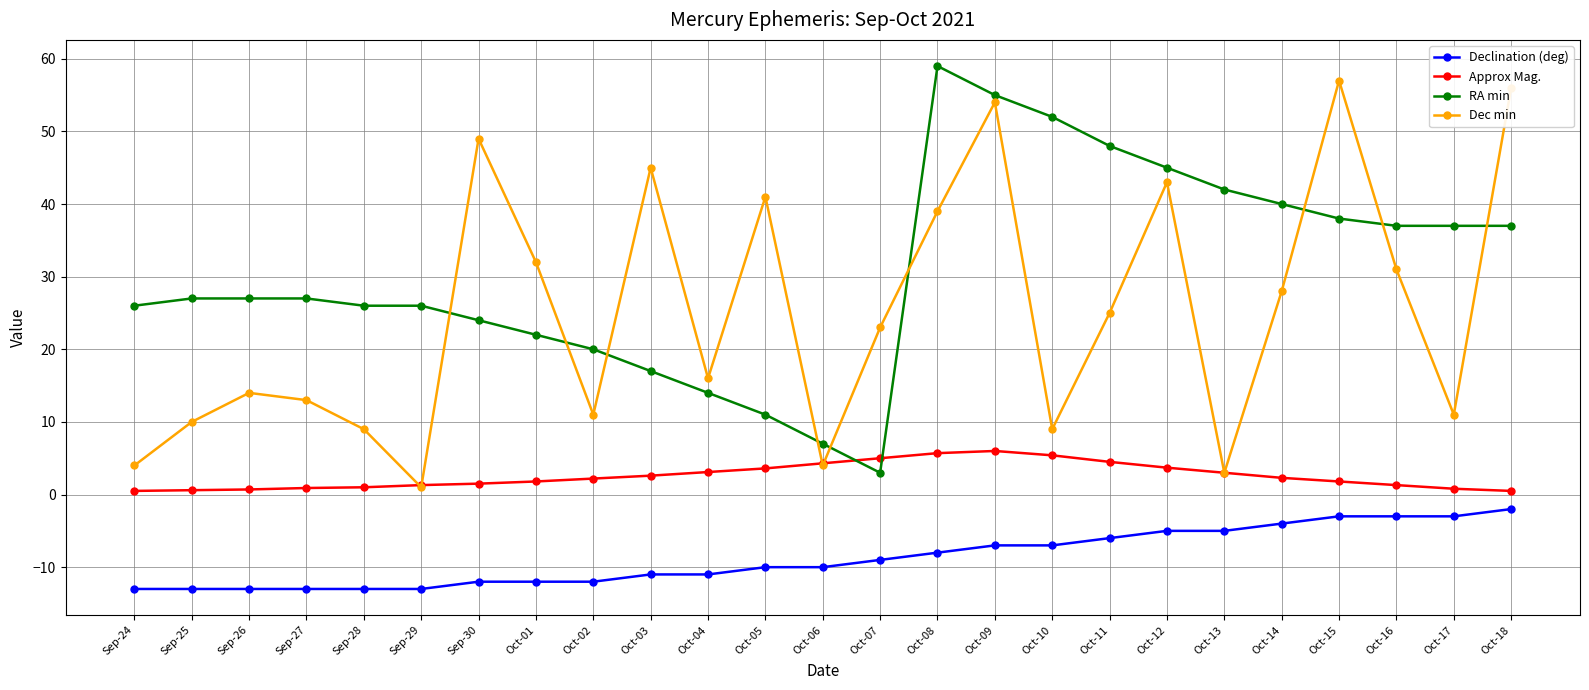

At which category is the sum across all series the highest?

Oct-09